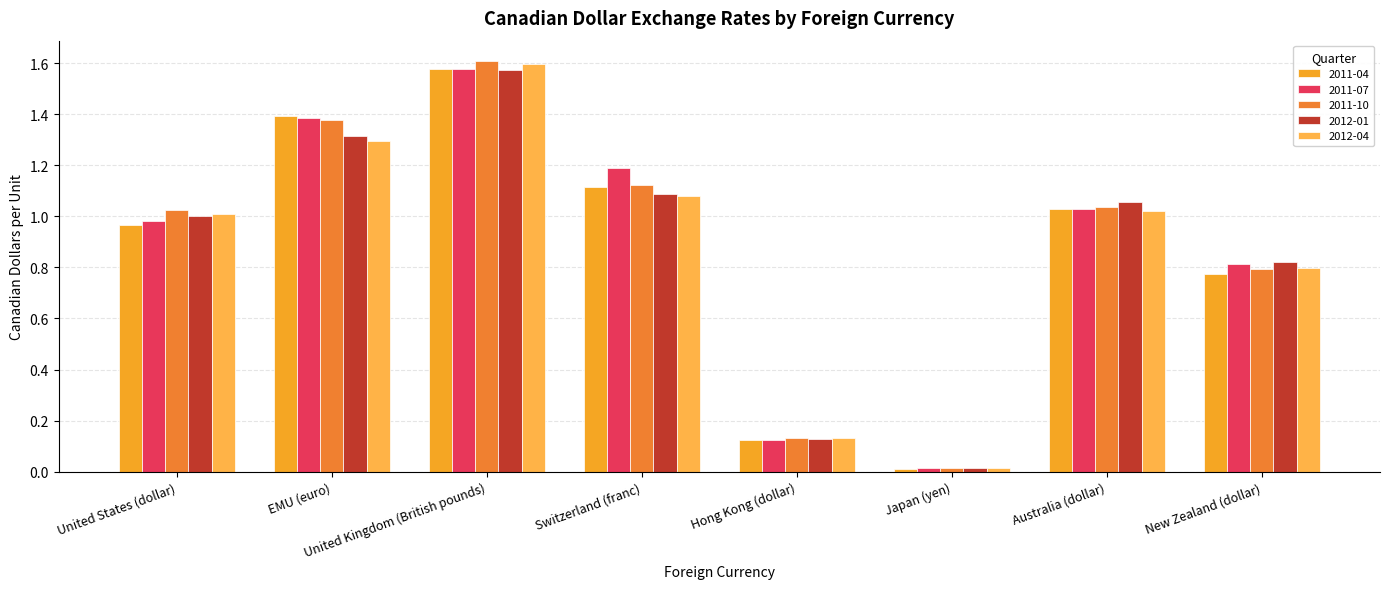

Which series has the largest range (max minus min)?

2011-10